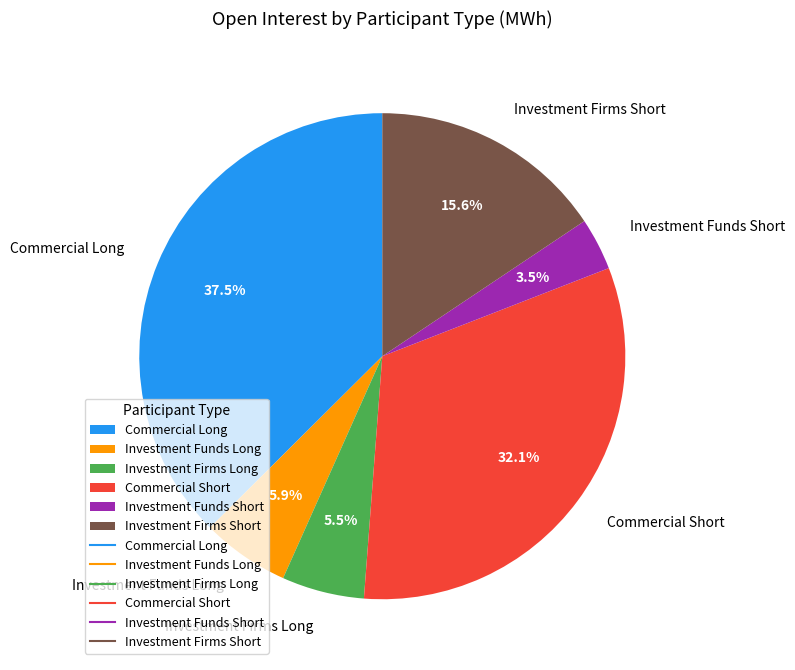

What is the ratio of the value at Investment Firms Long to the value at Commercial Short?

0.2